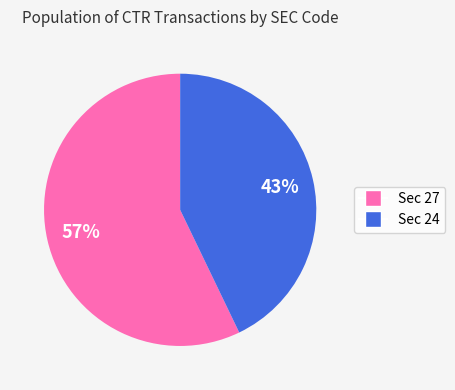

Is there any slice that represents more than half of the pie?

Yes